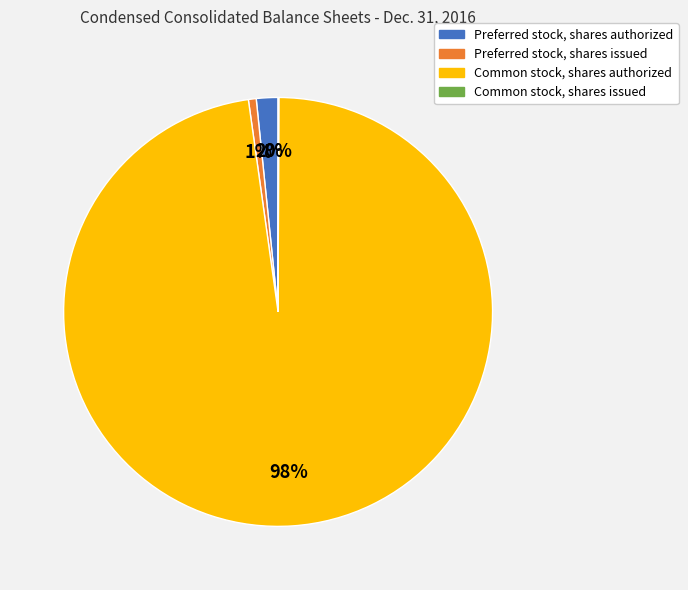

To the nearest percent, what is the average slice percentage?

25%